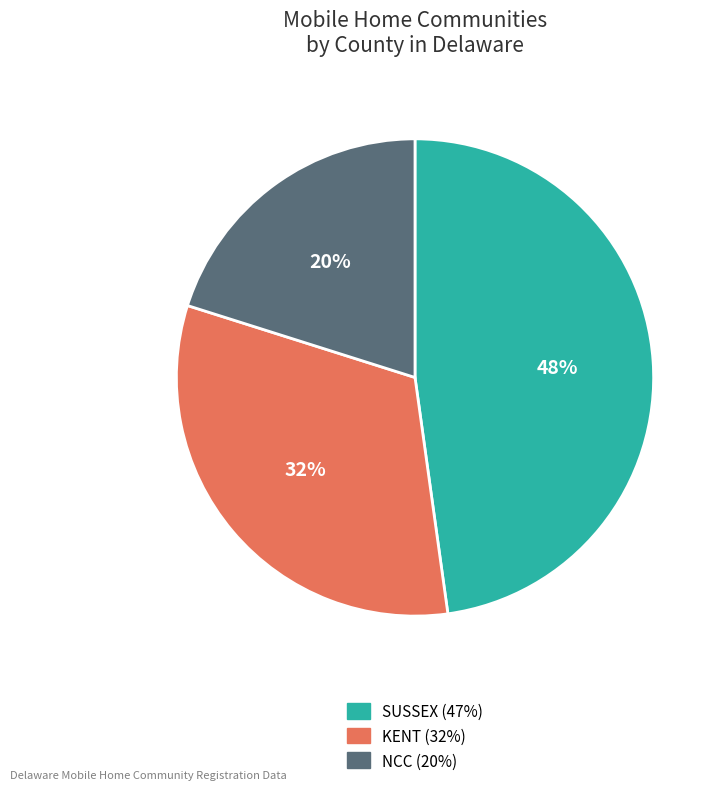

Is there a majority slice in this chart?

No